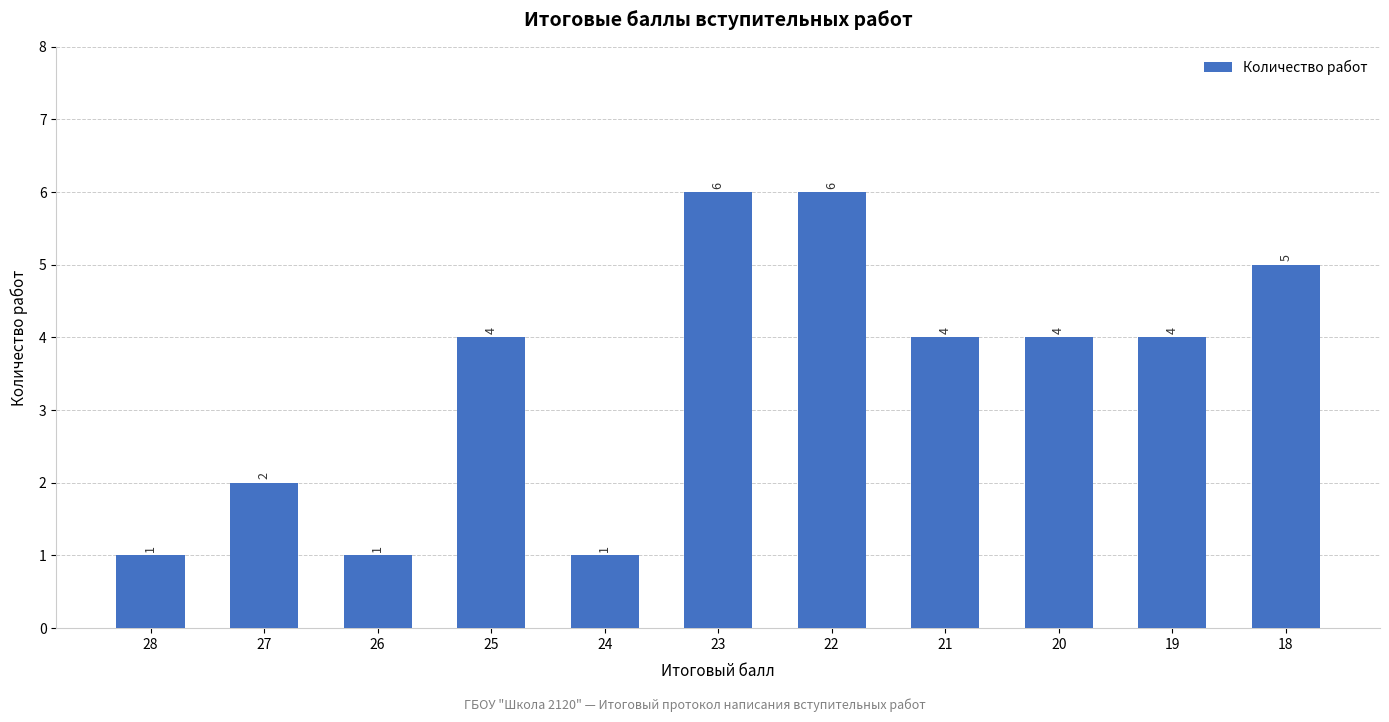

What is the value of the 3rd bar from the left?

1